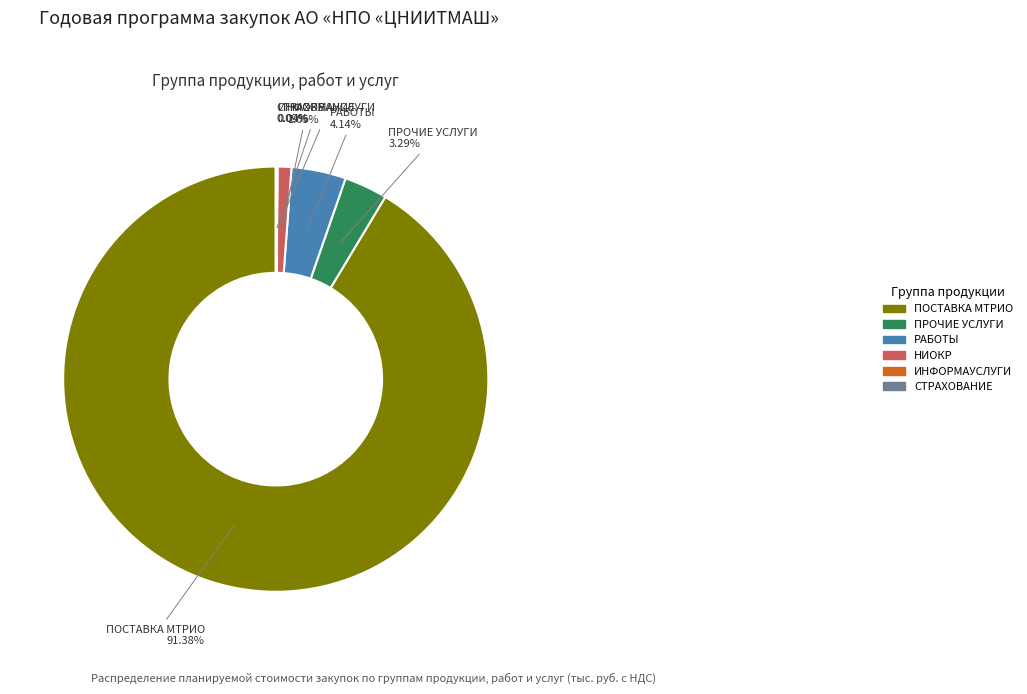

Which category has the biggest portion of the pie?

ПОСТАВКА МТРИО